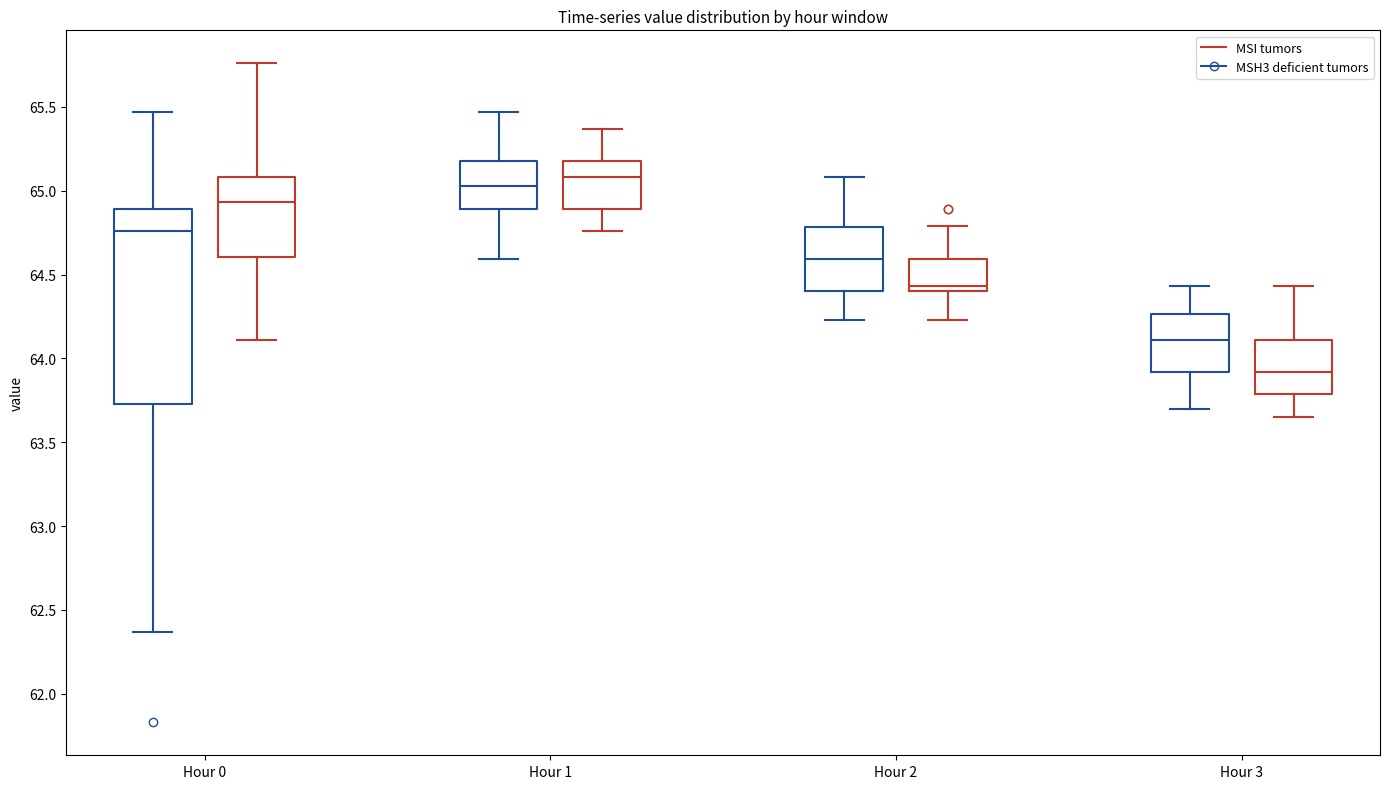

Reading left to right, transcribe this box plot: for each box, give where its median line is, the range the box spans, and where its two whiskers end, as read against the y-axis. The values are not printed on the chart, so give them approximately, as read against the axis.

Hour 0 (MSH3 deficient tumors): median 64.75, box 63.75 to 64.90, whiskers 62.35 to 65.45
Hour 0 (MSI tumors): median 64.95, box 64.60 to 65.10, whiskers 64.10 to 65.75
Hour 1 (MSH3 deficient tumors): median 65.05, box 64.90 to 65.20, whiskers 64.60 to 65.45
Hour 1 (MSI tumors): median 65.10, box 64.90 to 65.20, whiskers 64.75 to 65.35
Hour 2 (MSH3 deficient tumors): median 64.60, box 64.40 to 64.80, whiskers 64.25 to 65.10
Hour 2 (MSI tumors): median 64.45, box 64.40 to 64.60, whiskers 64.25 to 64.80
Hour 3 (MSH3 deficient tumors): median 64.10, box 63.90 to 64.25, whiskers 63.70 to 64.45
Hour 3 (MSI tumors): median 63.90, box 63.80 to 64.10, whiskers 63.65 to 64.45